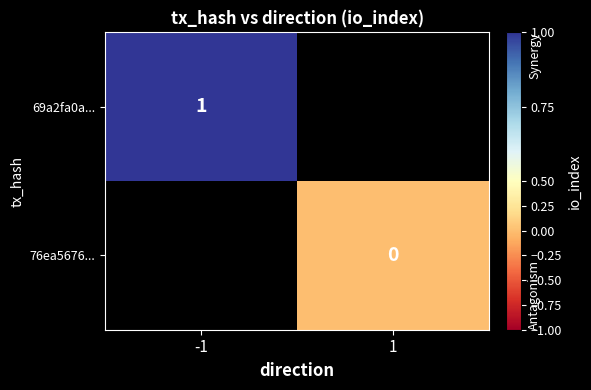

Which category has the highest value across all series?

-1